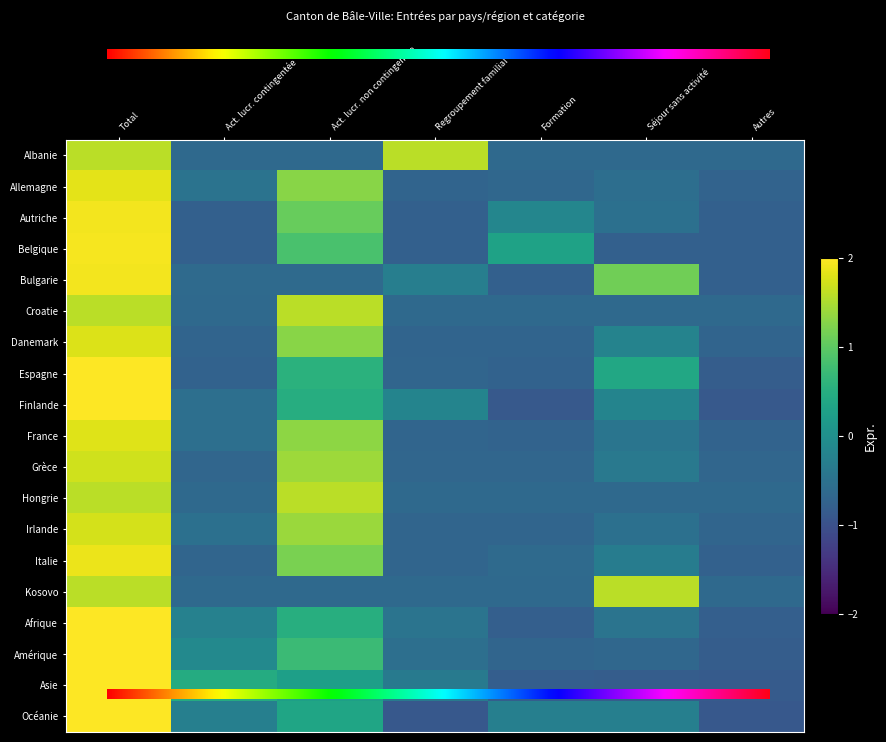

Is it true that Allemagne equals 1.8 at Total?

True